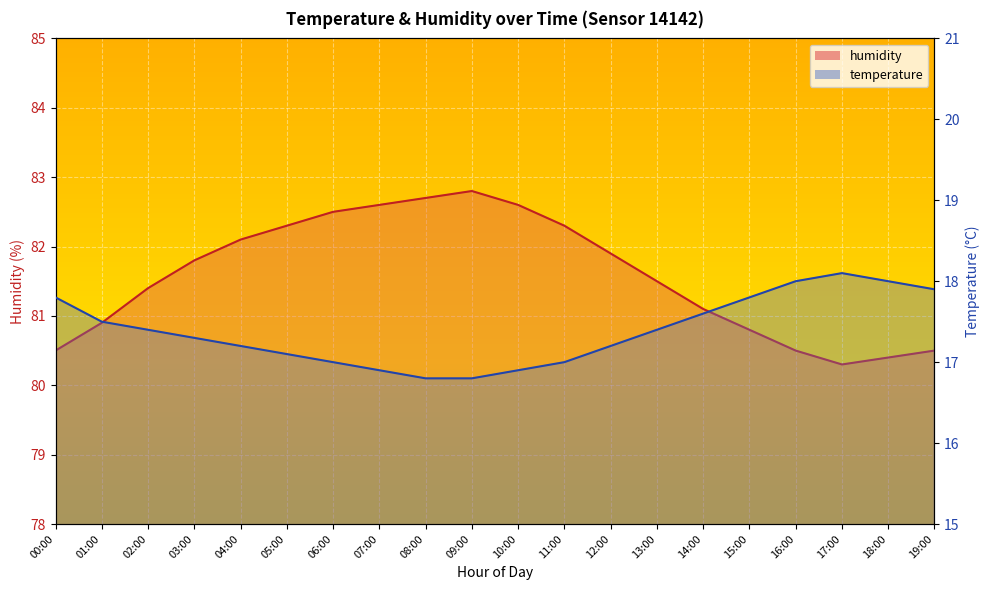

Where does the humidity series first go above 81?

02:00